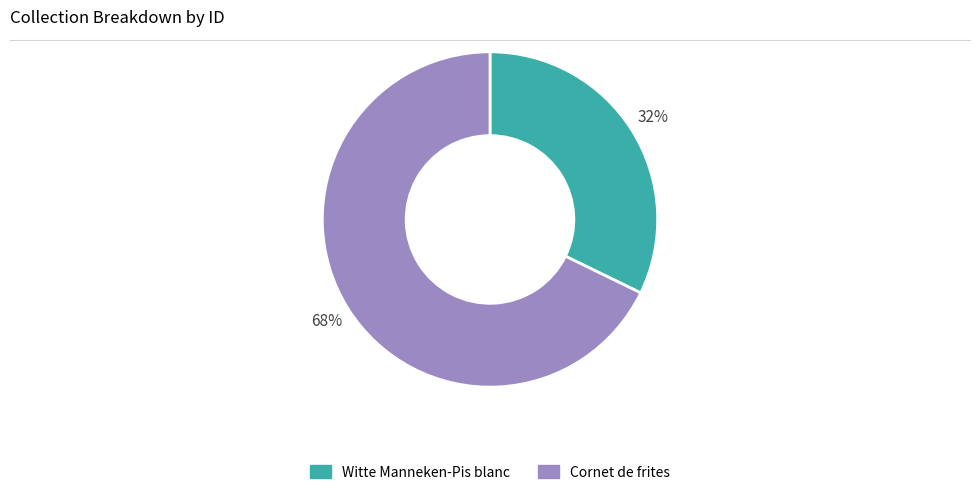

True or false: Cornet de frites accounts for 68% of the total.

True